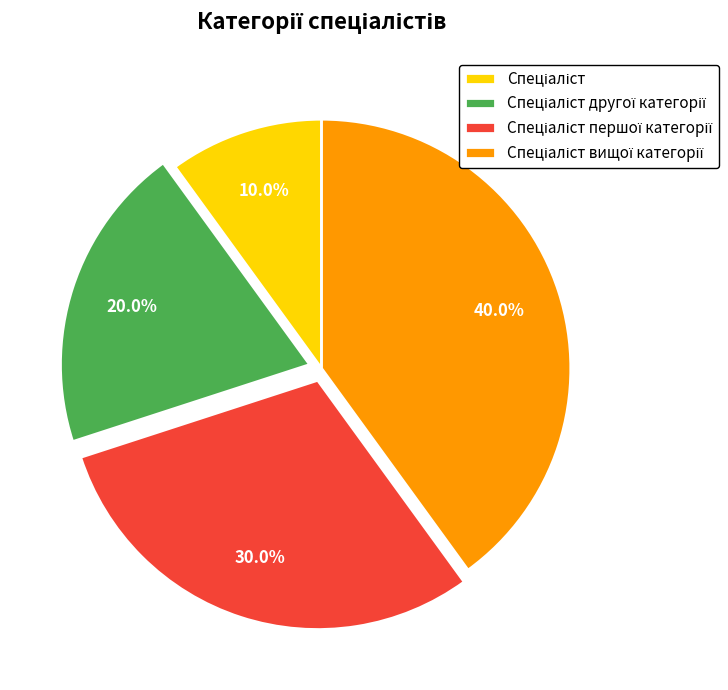

Count the number of slices in the pie.

4